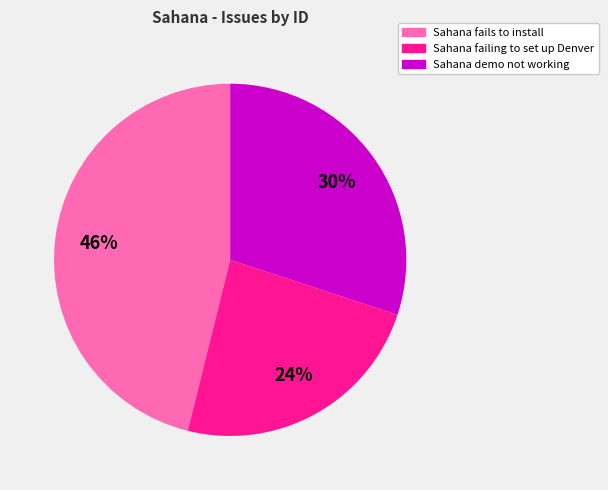

To the nearest percent, what is the average slice percentage?

33%